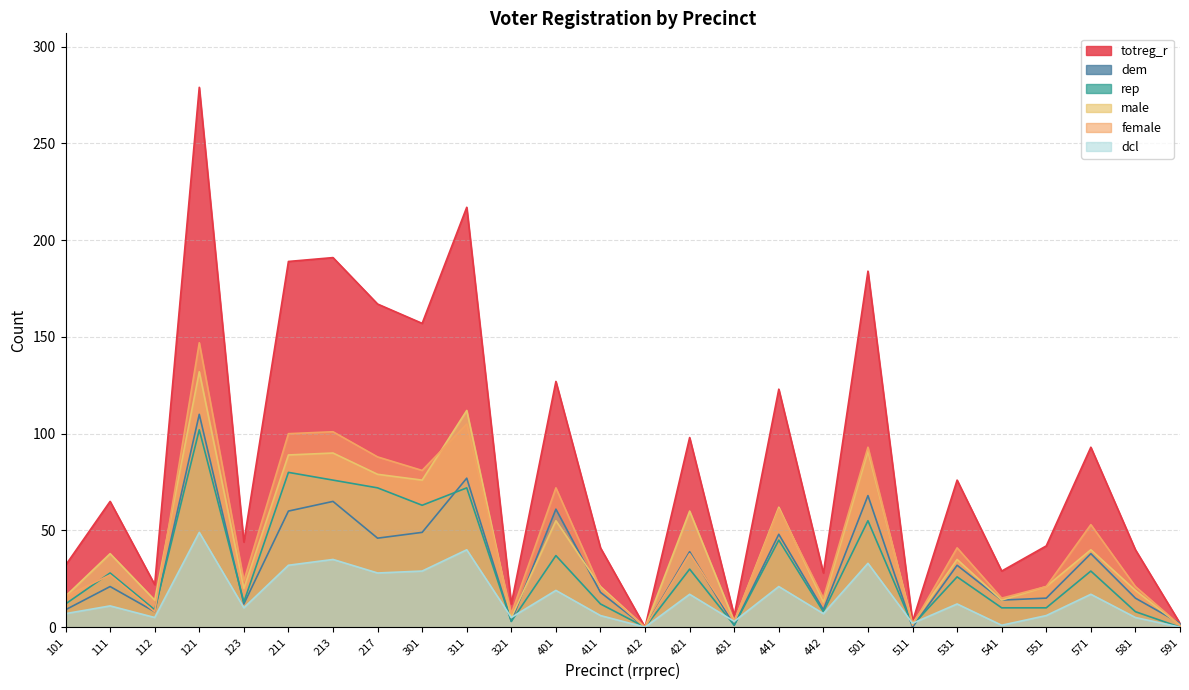

Reading left to right, what are all the values shown in this chart?

totreg_r: 101=32	111=65	112=22	121=279	123=44	211=189	213=191	217=167	301=157	311=217	321=12	401=127	411=41	412=0	421=98	431=6	441=123	442=28	501=184	511=3	531=76	541=29	551=42	571=93	581=40	591=2
dem: 101=9	111=21	112=8	121=110	123=12	211=60	213=65	217=46	301=49	311=77	321=3	401=61	411=18	412=0	421=39	431=1	441=48	442=9	501=68	511=0	531=32	541=14	551=15	571=38	581=15	591=2
rep: 101=12	111=28	112=9	121=102	123=13	211=80	213=76	217=72	301=63	311=72	321=3	401=37	411=12	412=0	421=30	431=1	441=45	442=8	501=55	511=1	531=26	541=10	551=10	571=29	581=8	591=0
male: 101=16	111=38	112=14	121=132	123=20	211=89	213=90	217=79	301=76	311=112	321=5	401=55	411=21	412=0	421=60	431=3	441=62	442=13	501=91	511=2	531=35	541=14	551=21	571=40	581=19	591=1
female: 101=16	111=27	112=8	121=147	123=24	211=100	213=101	217=88	301=81	311=105	321=7	401=72	411=20	412=0	421=38	431=3	441=61	442=15	501=93	511=1	531=41	541=15	551=21	571=53	581=21	591=1
dcl: 101=7	111=11	112=5	121=49	123=10	211=32	213=35	217=28	301=29	311=40	321=5	401=19	411=6	412=0	421=17	431=3	441=21	442=7	501=33	511=2	531=12	541=1	551=6	571=17	581=5	591=0